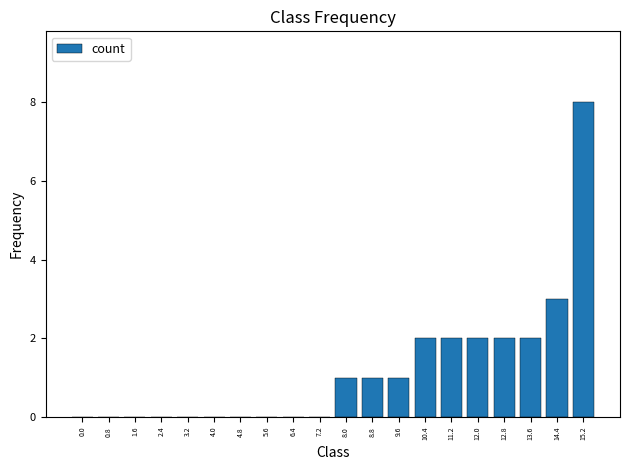

Reading left to right, list all the values displayed in this chart.

0.0=0	0.8=0	1.6=0	2.4=0	3.2=0	4.0=0	4.8=0	5.6=0	6.4=0	7.2=0	8.0=1	8.8=1	9.6=1	10.4=2	11.2=2	12.0=2	12.8=2	13.6=2	14.4=3	15.2=8